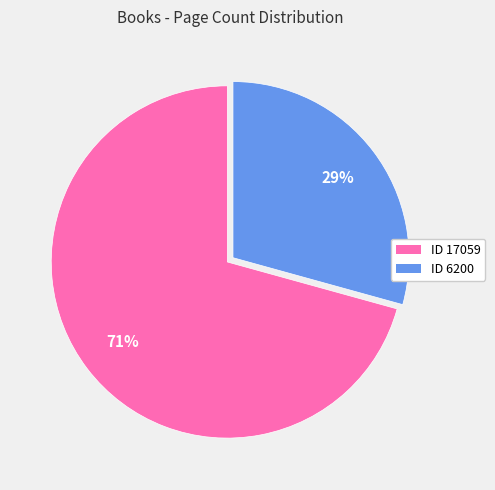

Is there any slice that represents more than half of the pie?

Yes